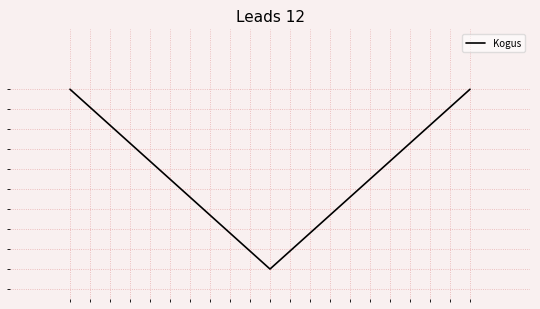

Reading left to right, extract all data points from this chart.

0=100	1=10	2=100